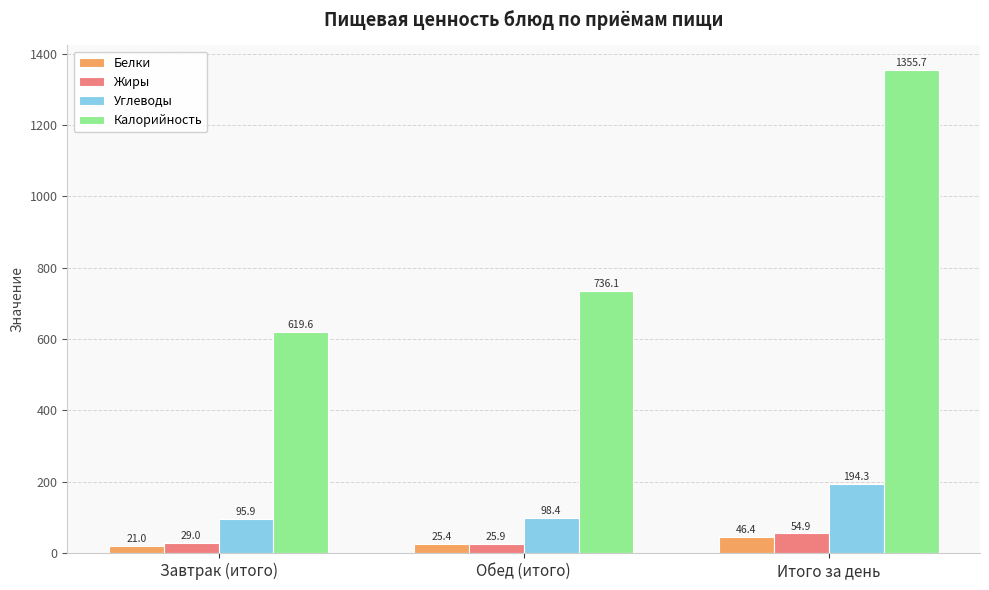

The Калорийность series shows 1355.7 at Итого за день. True or false?

True